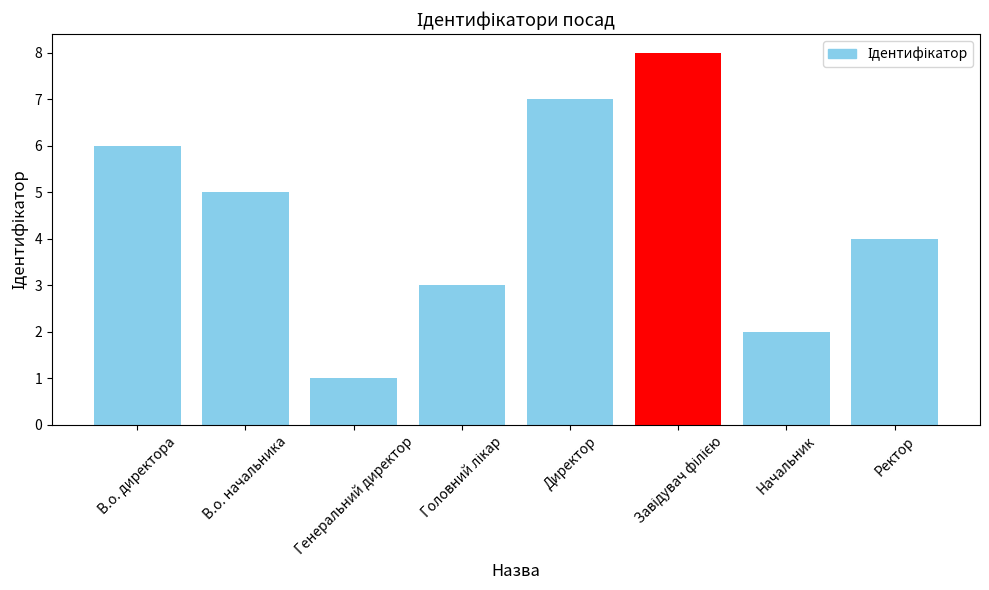

What is the difference between the second highest and second lowest values?

5